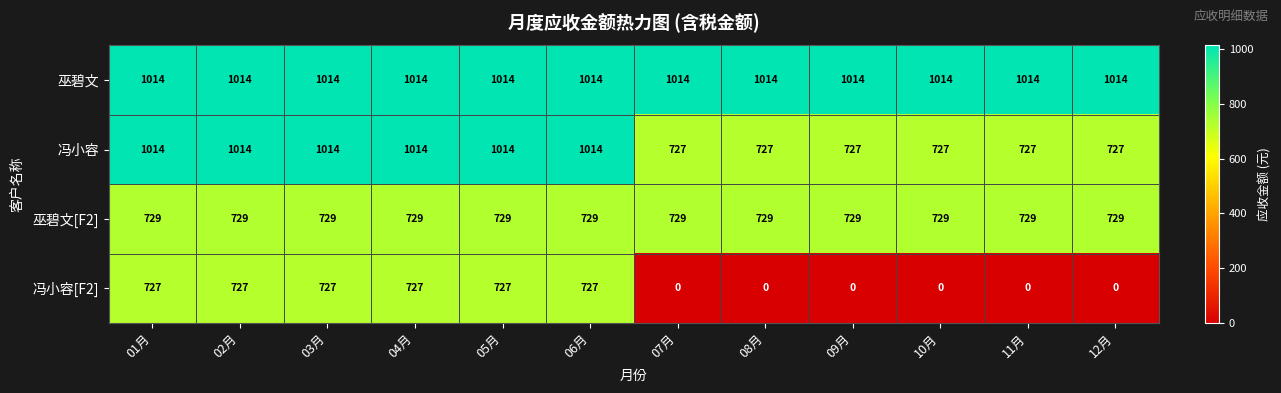

What is the minimum value for 巫碧文?

1014